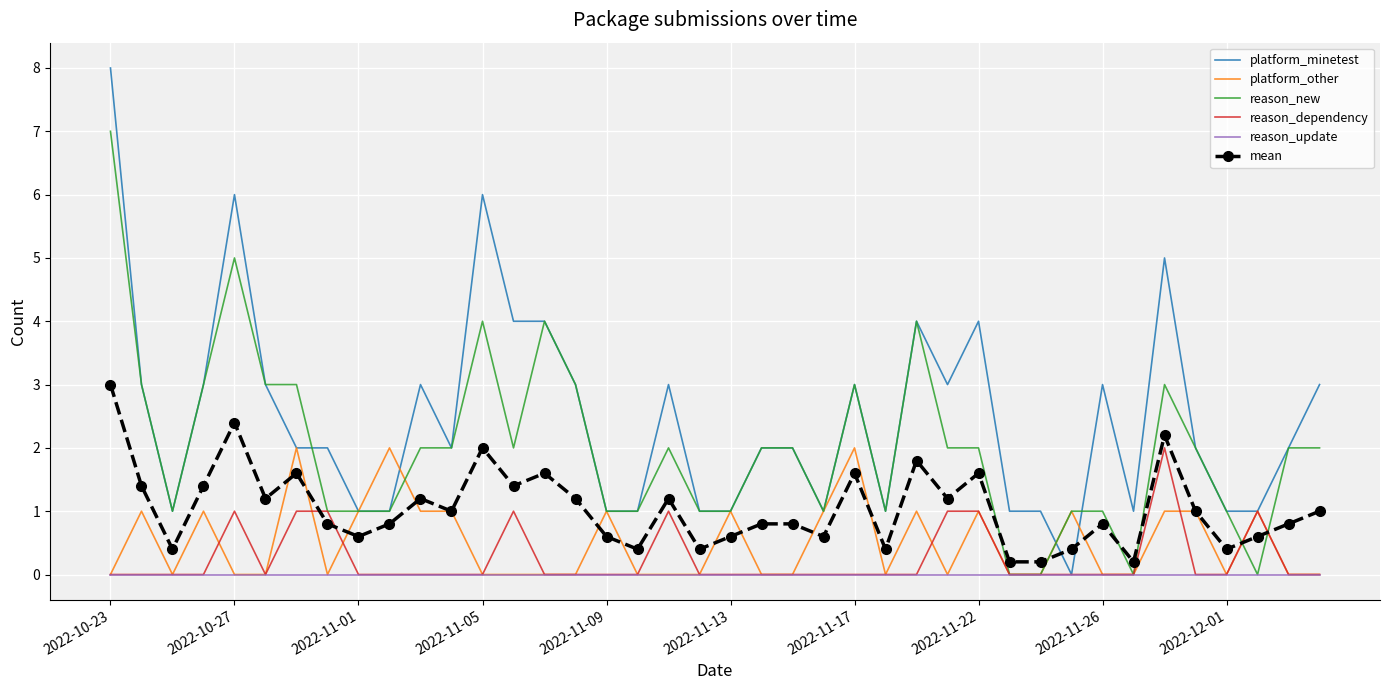

What is the greatest value displayed?

8.0